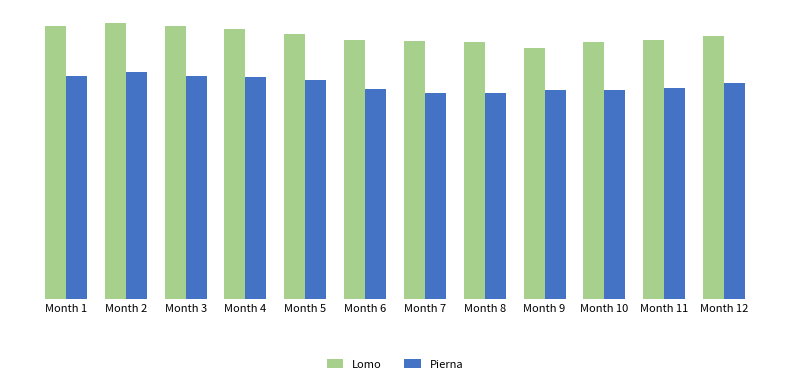

Which category has the lowest value in the Lomo series?

Month 9